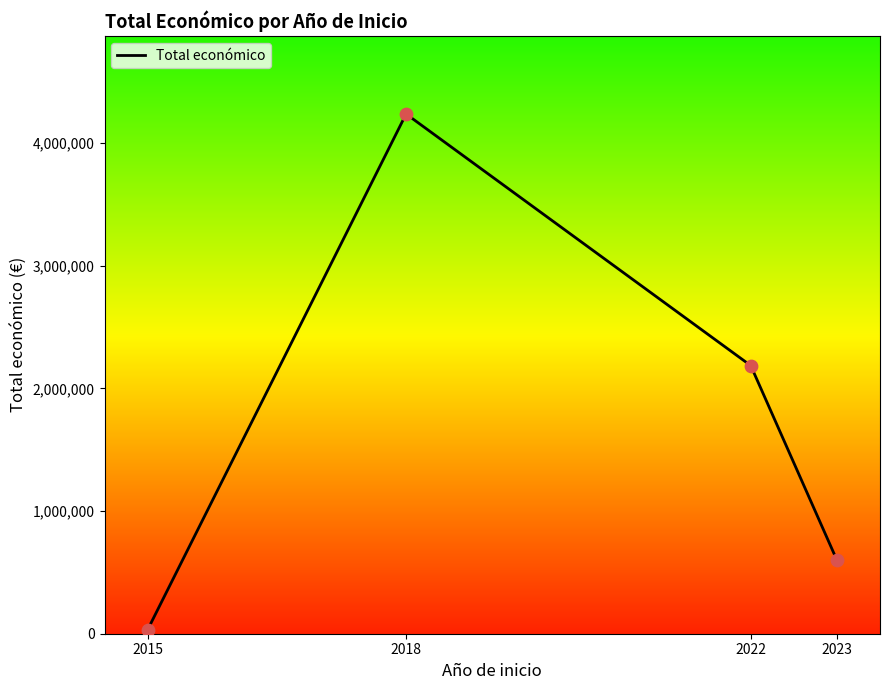

Which has a higher value, 2018 or 2022?

2018